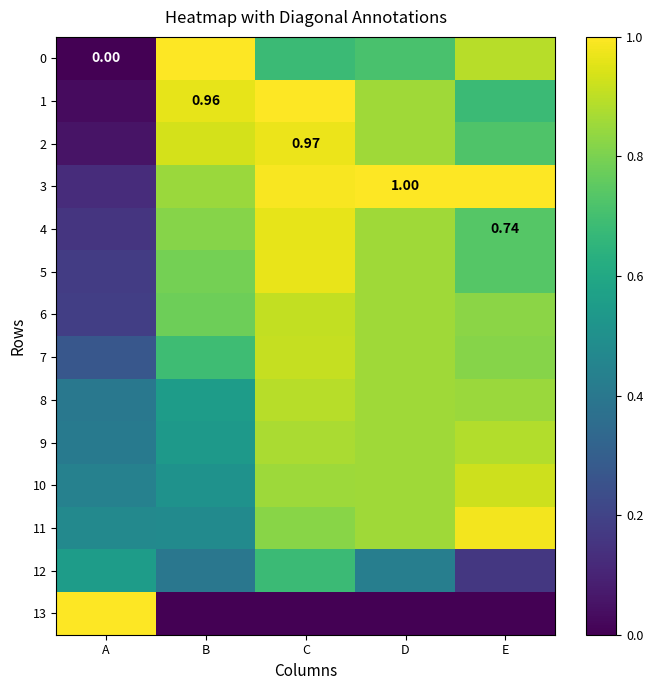

At A, list the series in order from smallest to largest.

0, 1, 2, 3, 4, 5, 6, 7, 8, 9, 10, 11, 12, 13